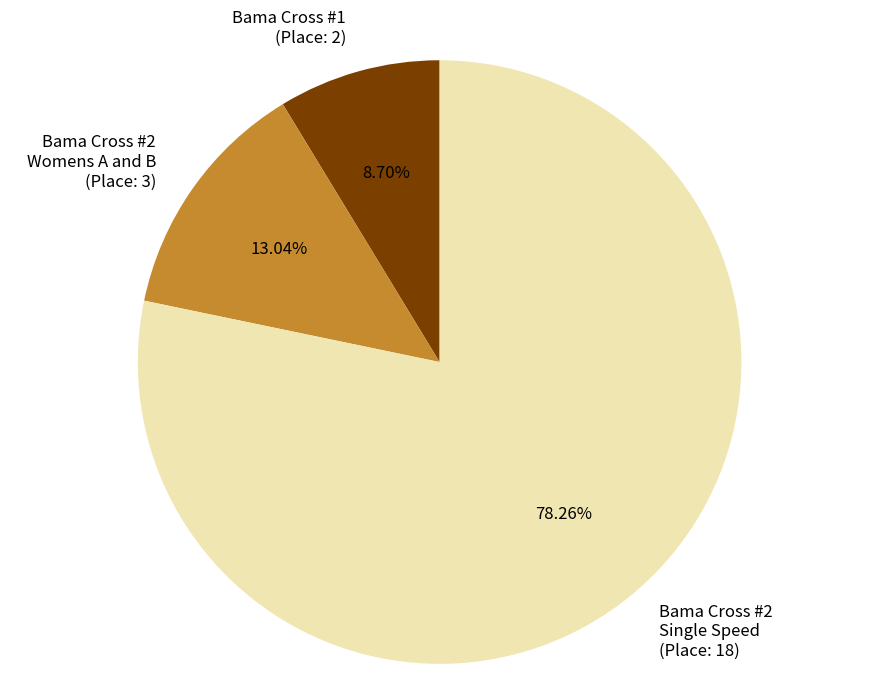

How many segments does this pie chart have?

3